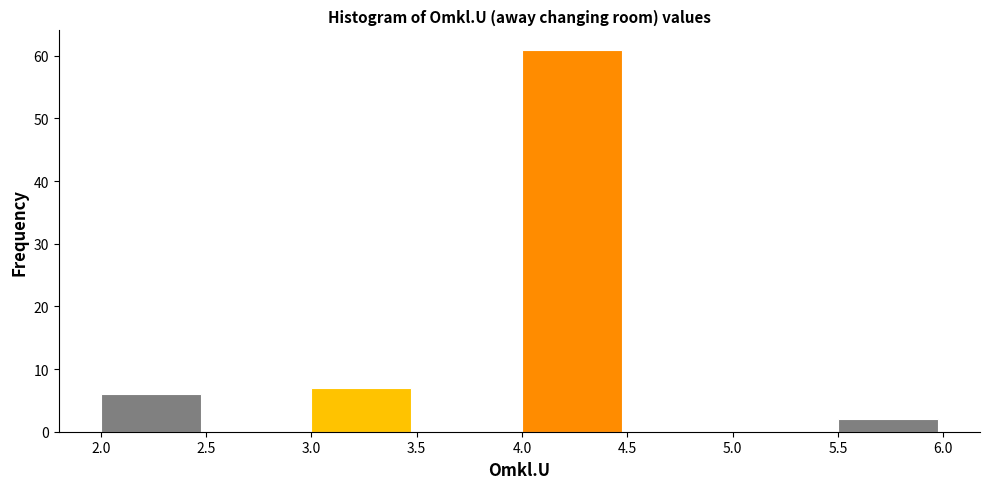

Reading left to right, list every bar in this chart as the range it spans on the x-axis followed by its height. The values are not printed on the chart, so give them approximately, as read against the axis.

2.0 to 2.5: 6
2.5 to 3.0: 0
3.0 to 3.5: 7
3.5 to 4.0: 0
4.0 to 4.5: 61
4.5 to 5.0: 0
5.0 to 5.5: 0
5.5 to 6.0: 2